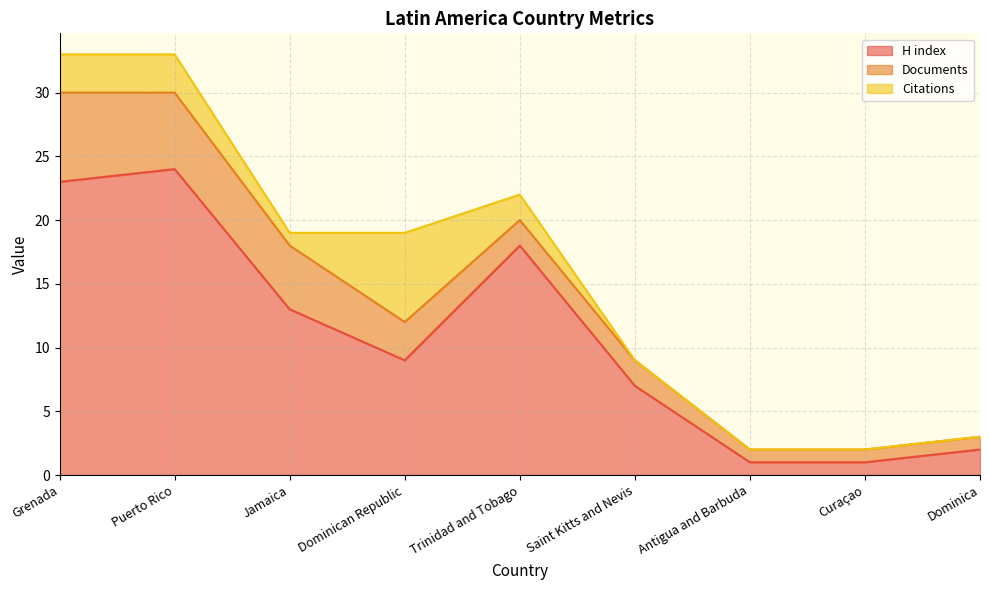

The Citations series shows 3 at Grenada. True or false?

True